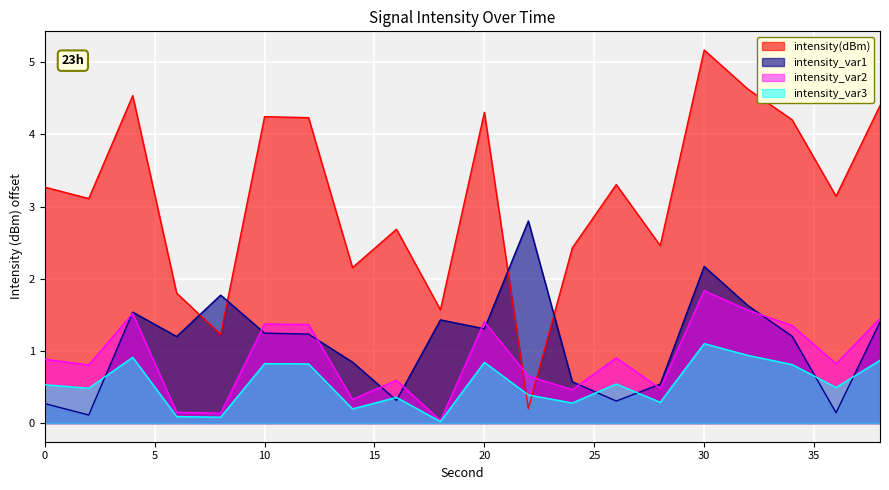

Which series has the largest range (max minus min)?

intensity(dBm)